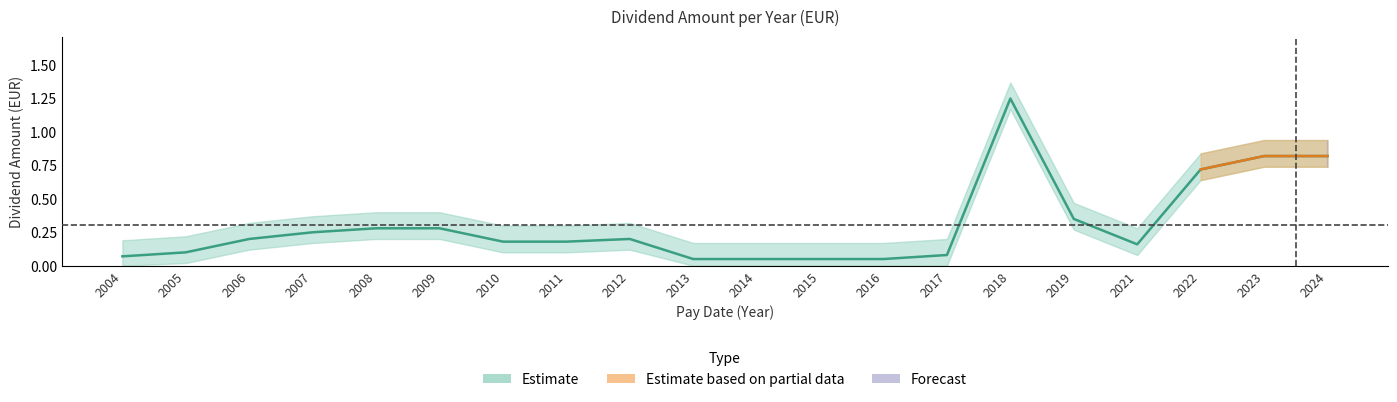

What is the value of the 17th point from the left?

0.2